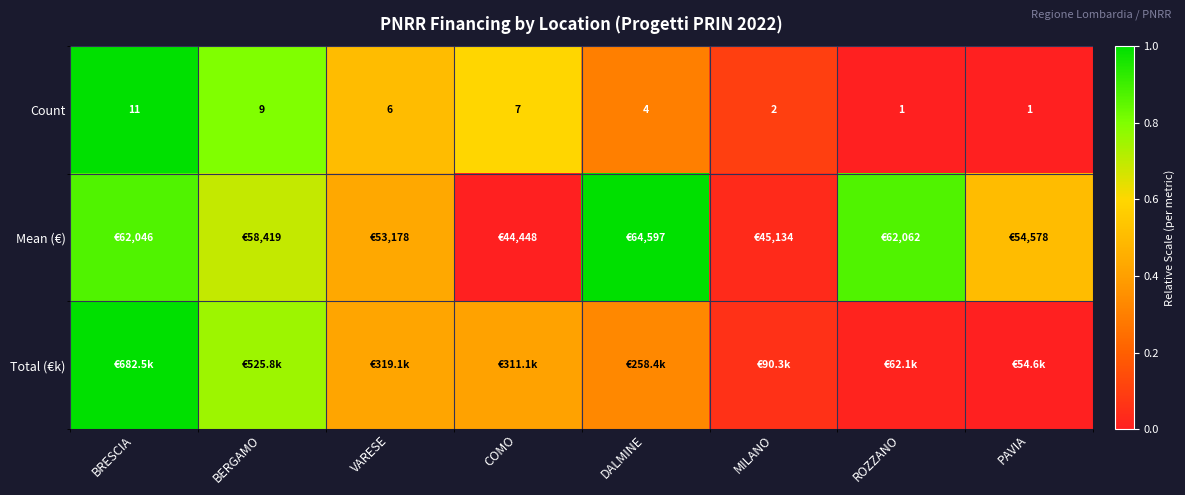

True or false: Total (€k) has a value of 0.4 at COMO.

True